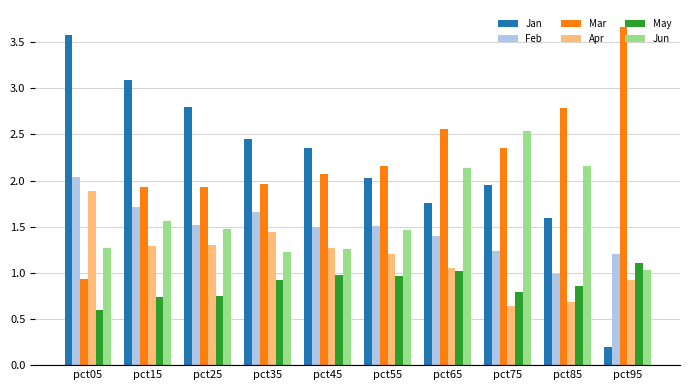

Between pct15 and pct85, which series saw the biggest shift?

Jan